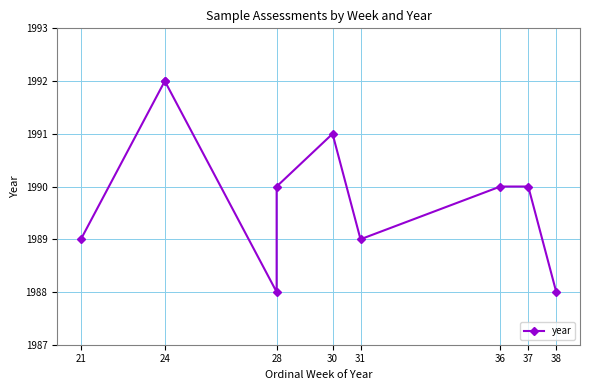

The chart shows a value of 404 at 24. True or false?

False